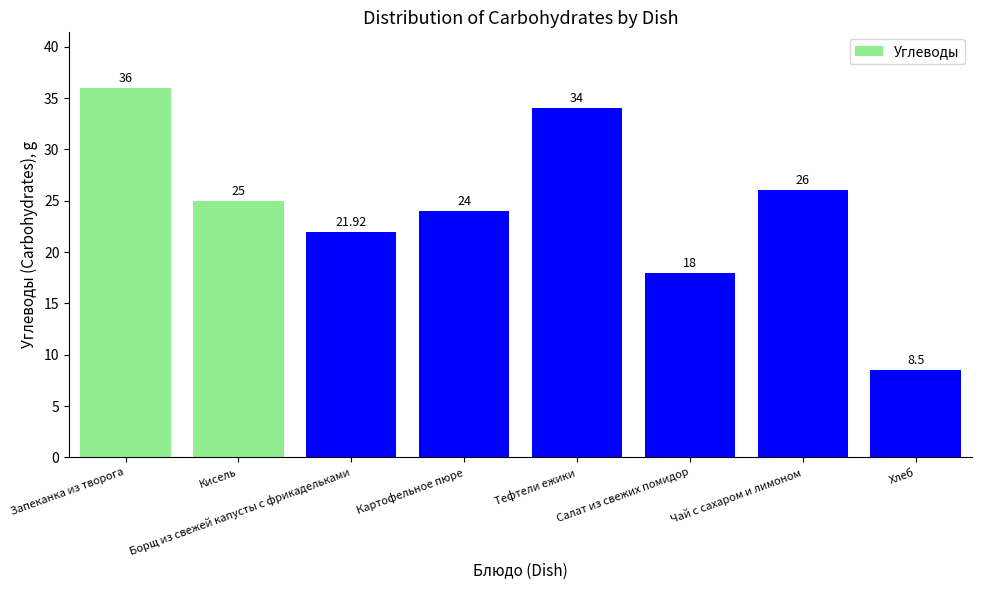

True or false: the data shows 26.0 at Чай с сахаром и лимоном.

True